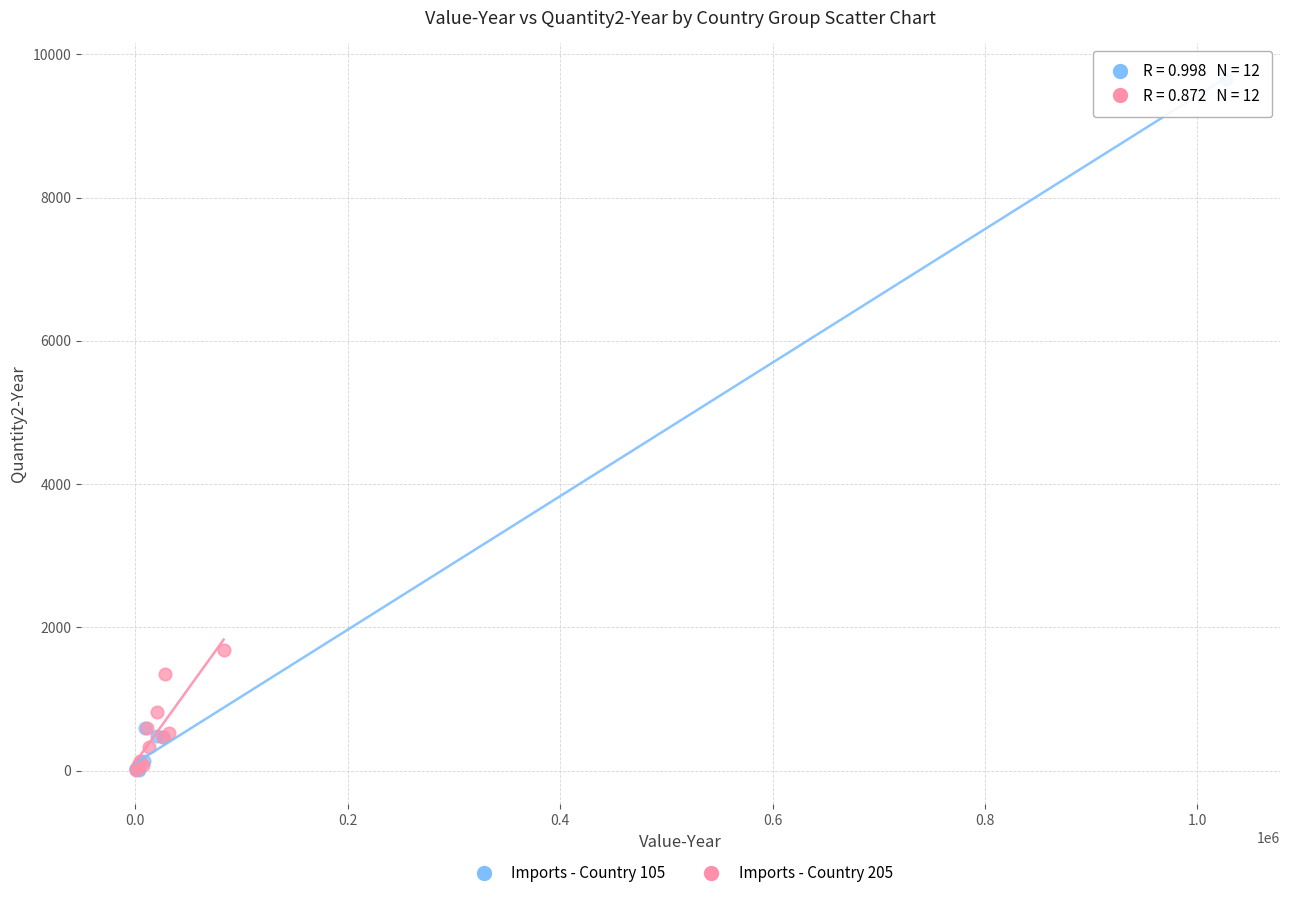

Which series has the widest spread of Y values?

Imports - Country 105